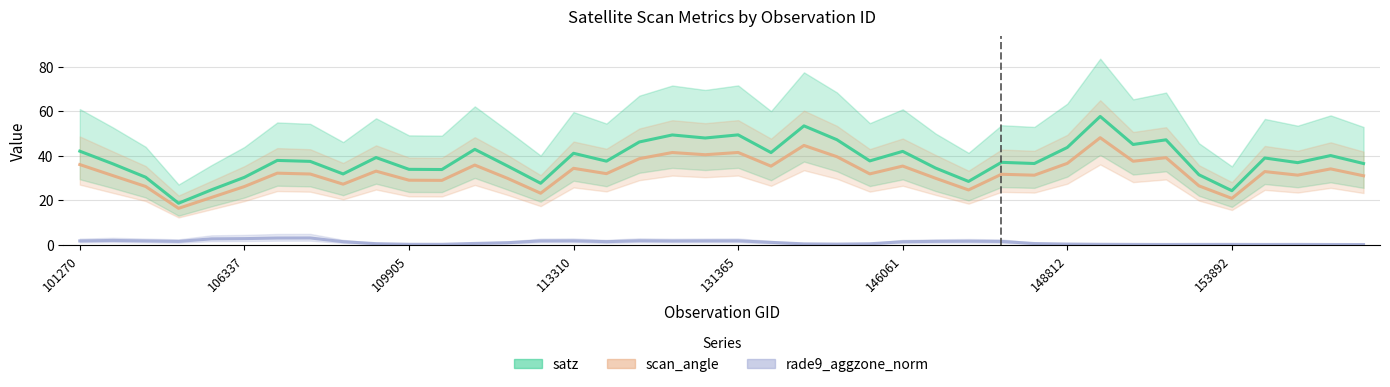

How many interior local valleys does the scan_angle series have?

13